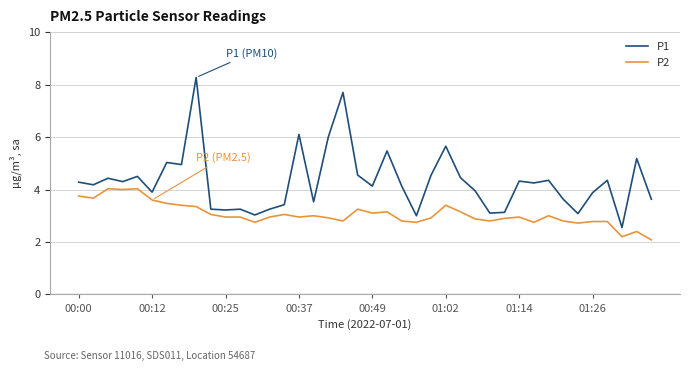

Rank the series by their average value, from lowest to highest.

P2, P1